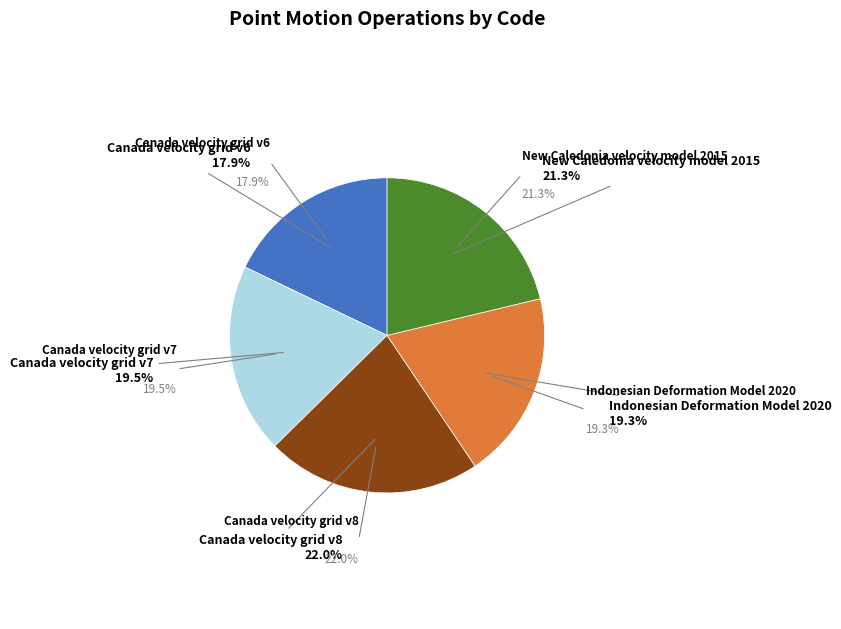

How much of the chart is everything except Canada velocity grid v7?

80.5%